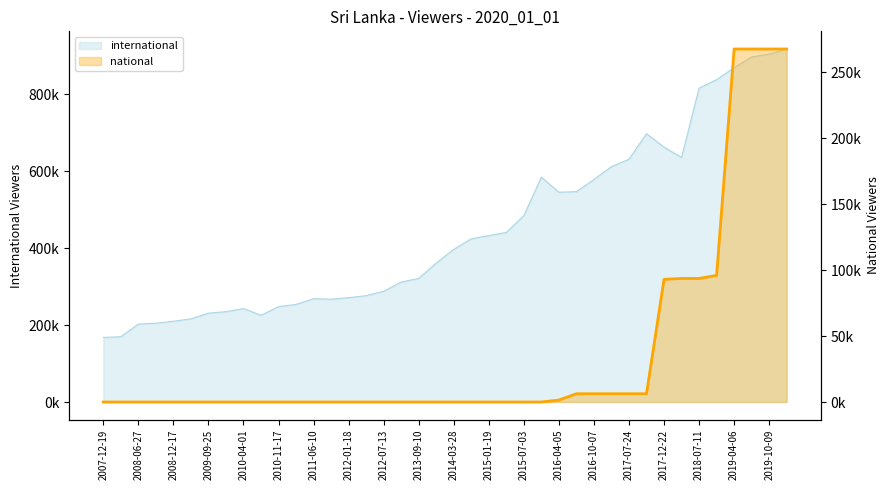

What is the difference between the second highest and second lowest values?

267590